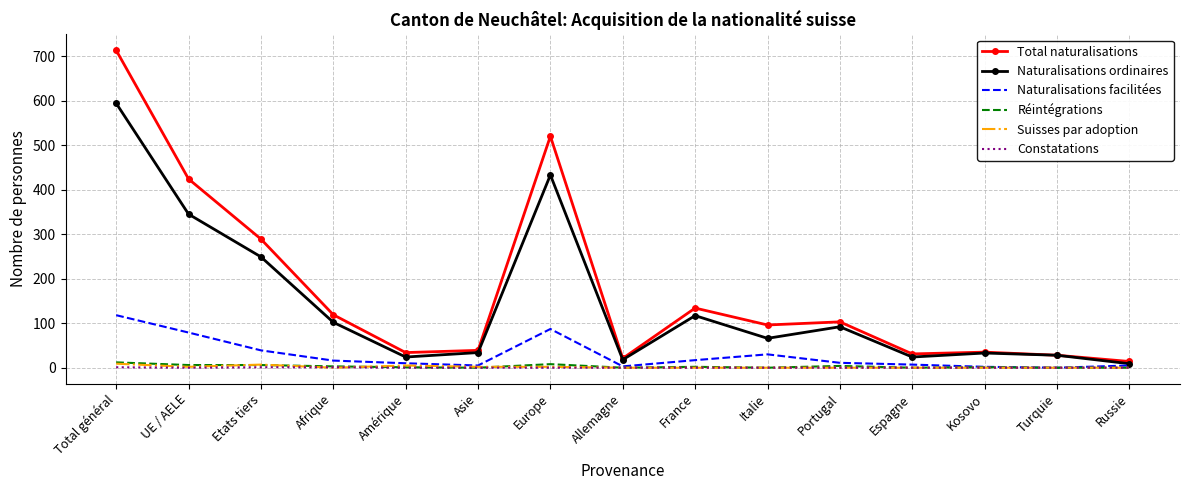

At which category is the sum across all series the highest?

Total général